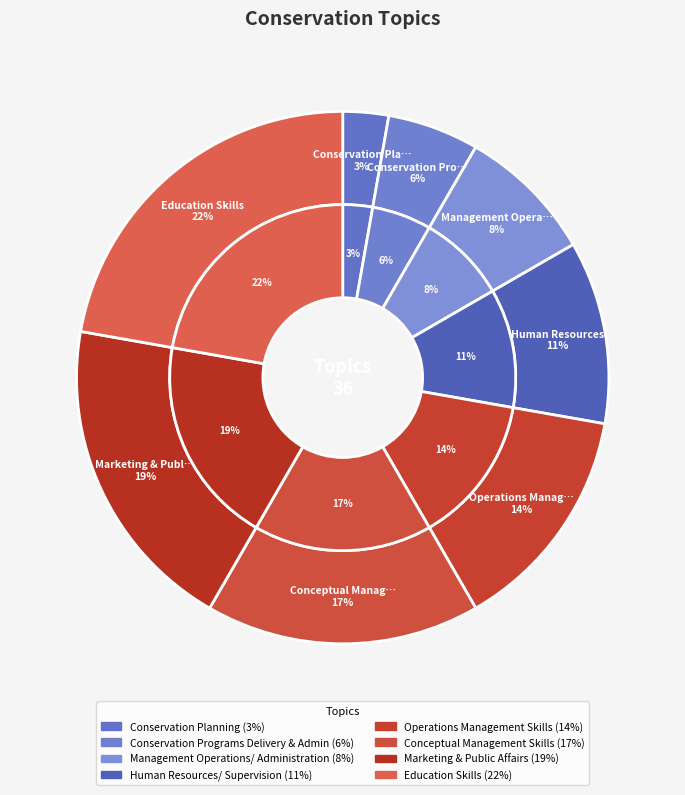

To the nearest percent, what is the average slice percentage?

12%